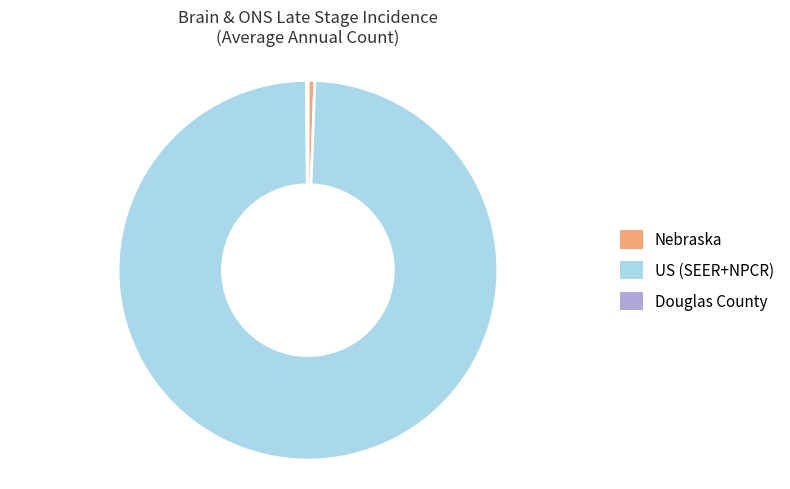

Combined, do Nebraska and US (SEER+NPCR) account for over 50%?

Yes